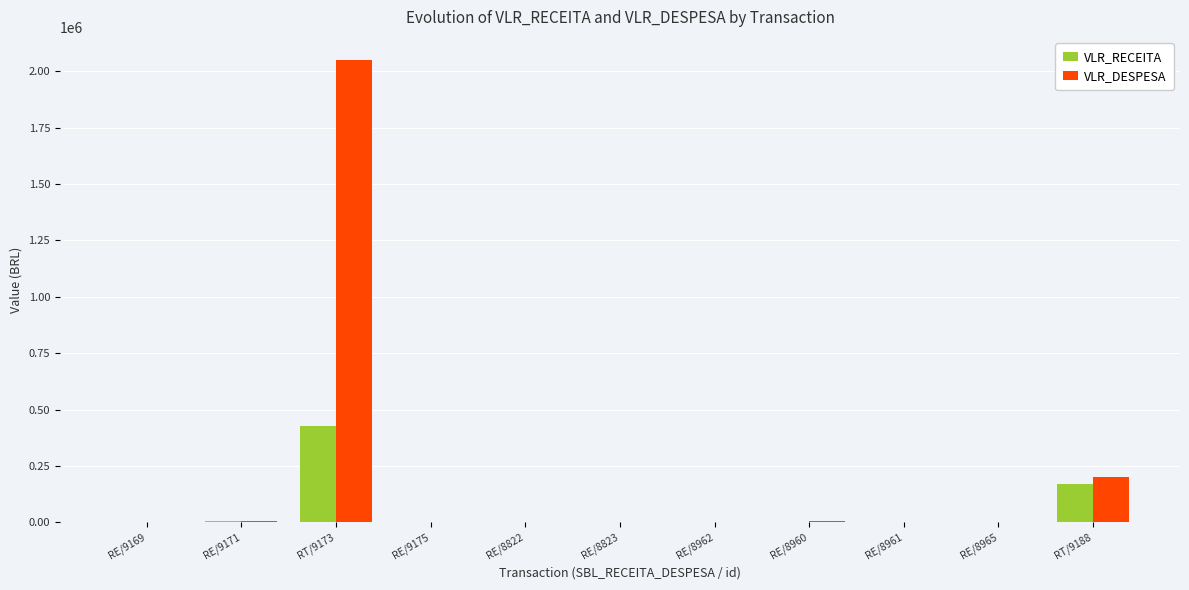

What is the highest value of the VLR_RECEITA series?

428705.9